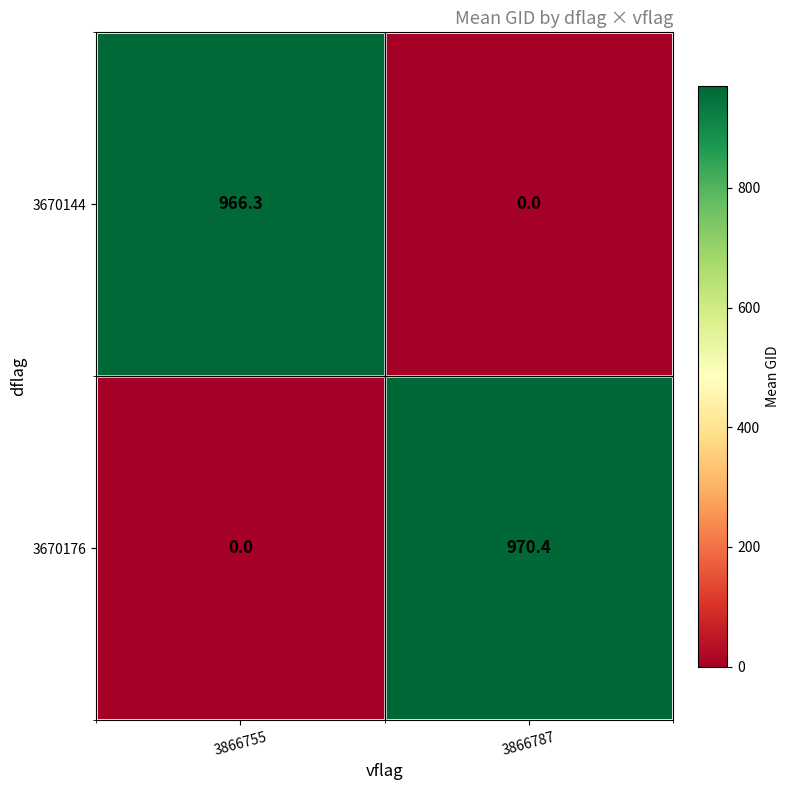

What is the difference between the highest and lowest values at 3866787?

970.4